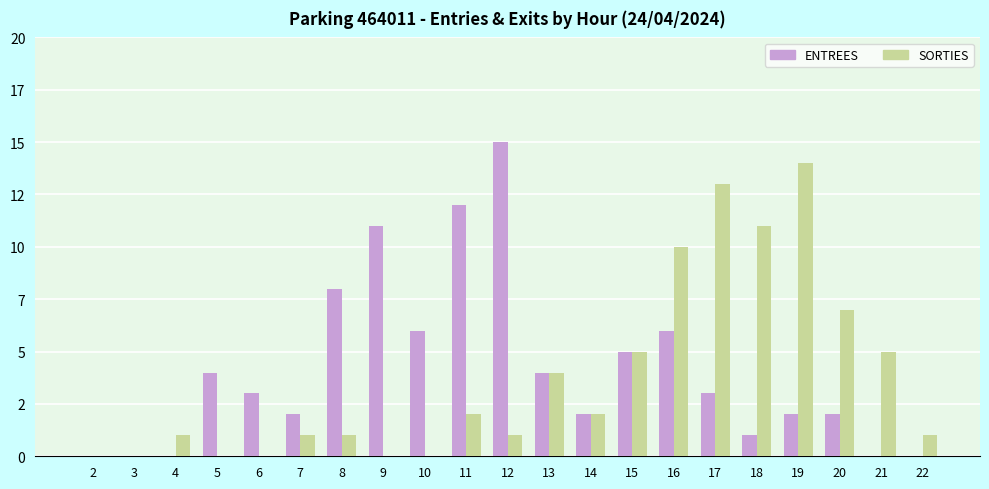

Are the bars grouped side by side (vs. stacked)?

Yes